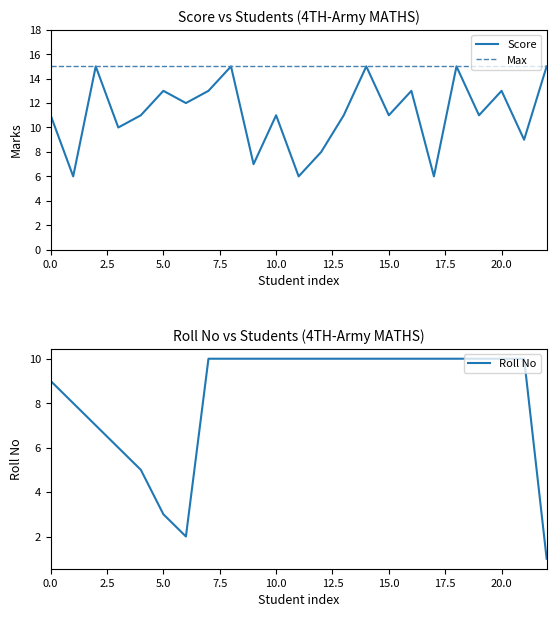

How many Roll No values are between 7 and 10?

18